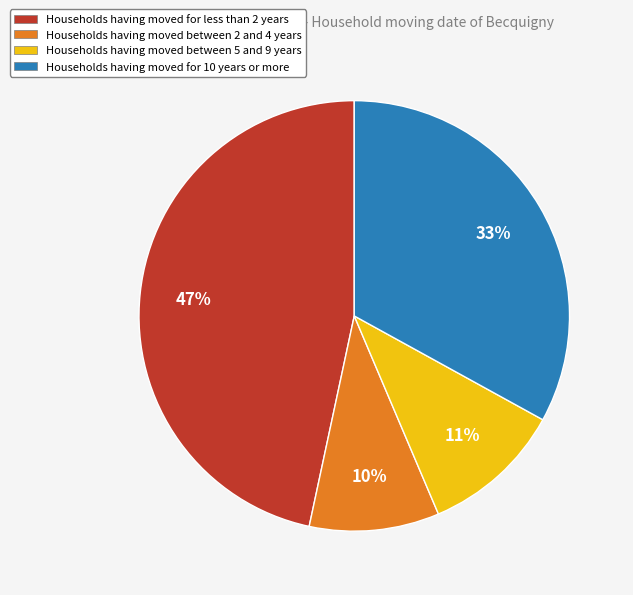

Is there a majority slice in this chart?

No